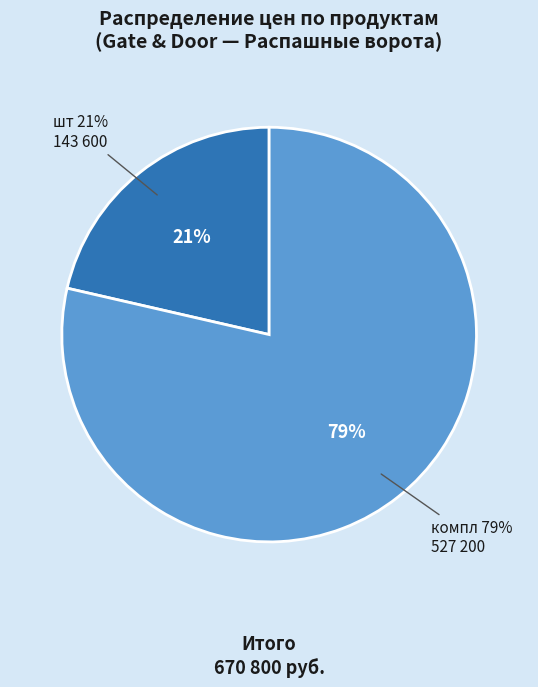

Between WG4024 (шт) and WINGO2024KCE (компл), which is larger?

WINGO2024KCE (компл)